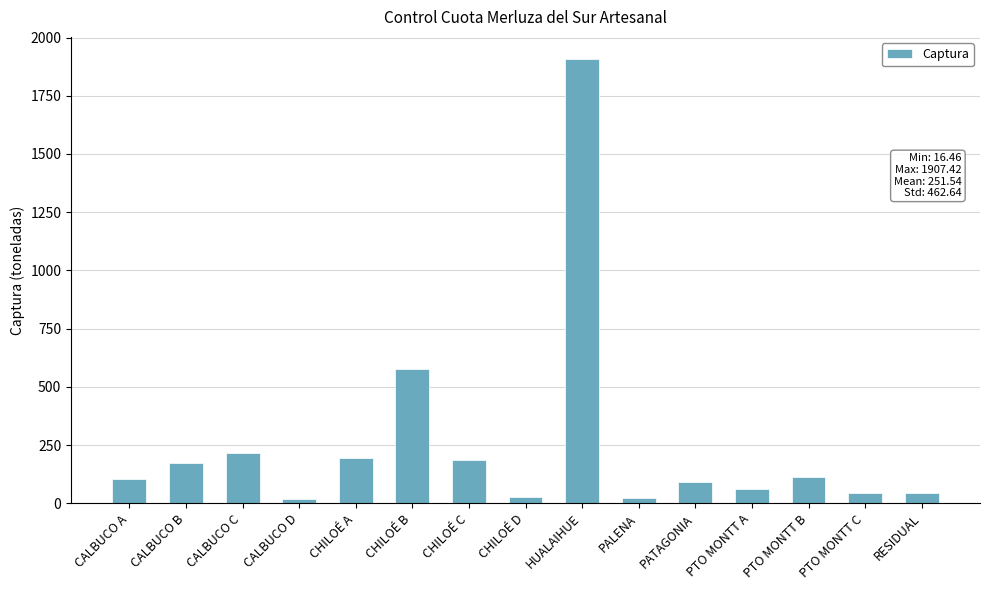

What is the sum of all values?

3773.0